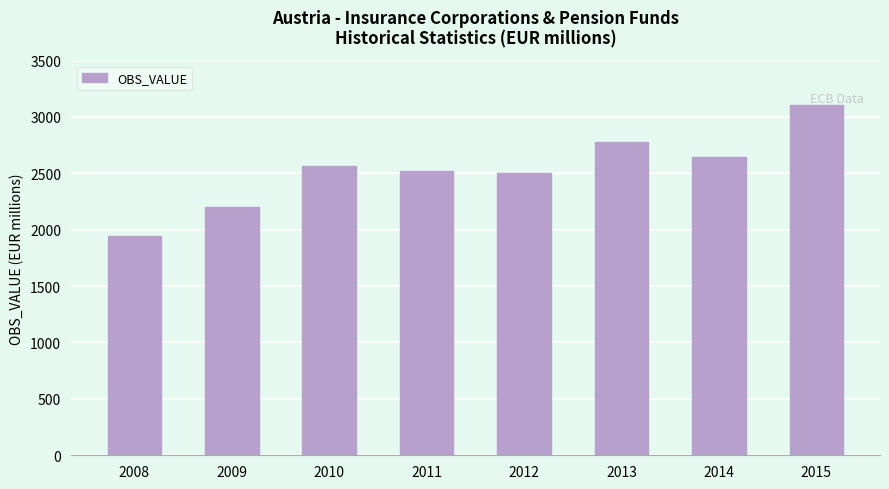

What is the value of the 8th bar from the left?

3102